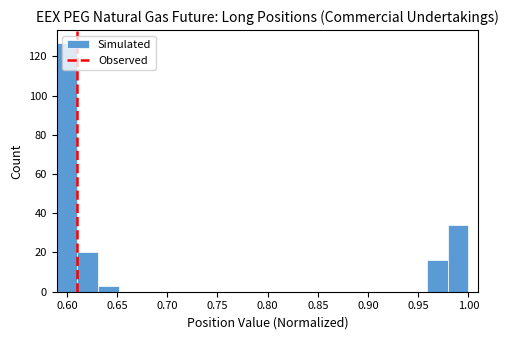

Reading left to right, transcribe this chart: for each bar, give the range it covers on the x-axis and its height. Neither the bar edges nor the heights are printed on the chart, so give them approximately, as read against the axes.

0.590 to 0.610: 128
0.610 to 0.630: 20
0.630 to 0.650: 4
0.650 to 0.670: 0
0.670 to 0.695: 0
0.695 to 0.715: 0
0.715 to 0.735: 0
0.735 to 0.755: 0
0.755 to 0.775: 0
0.775 to 0.795: 0
0.795 to 0.815: 0
0.815 to 0.835: 0
0.835 to 0.855: 0
0.855 to 0.875: 0
0.875 to 0.900: 0
0.900 to 0.920: 0
0.920 to 0.940: 0
0.940 to 0.960: 0
0.960 to 0.980: 16
0.980 to 1.000: 34